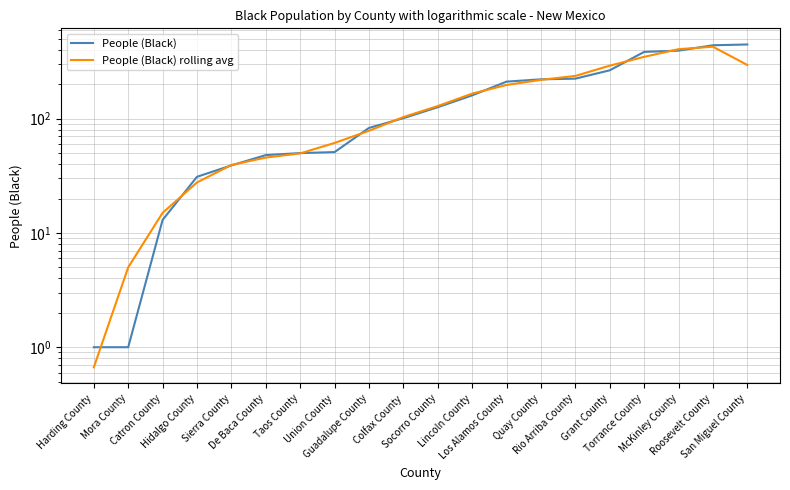

What is the difference between the second highest and minimum values in the People (Black) series?

438.0